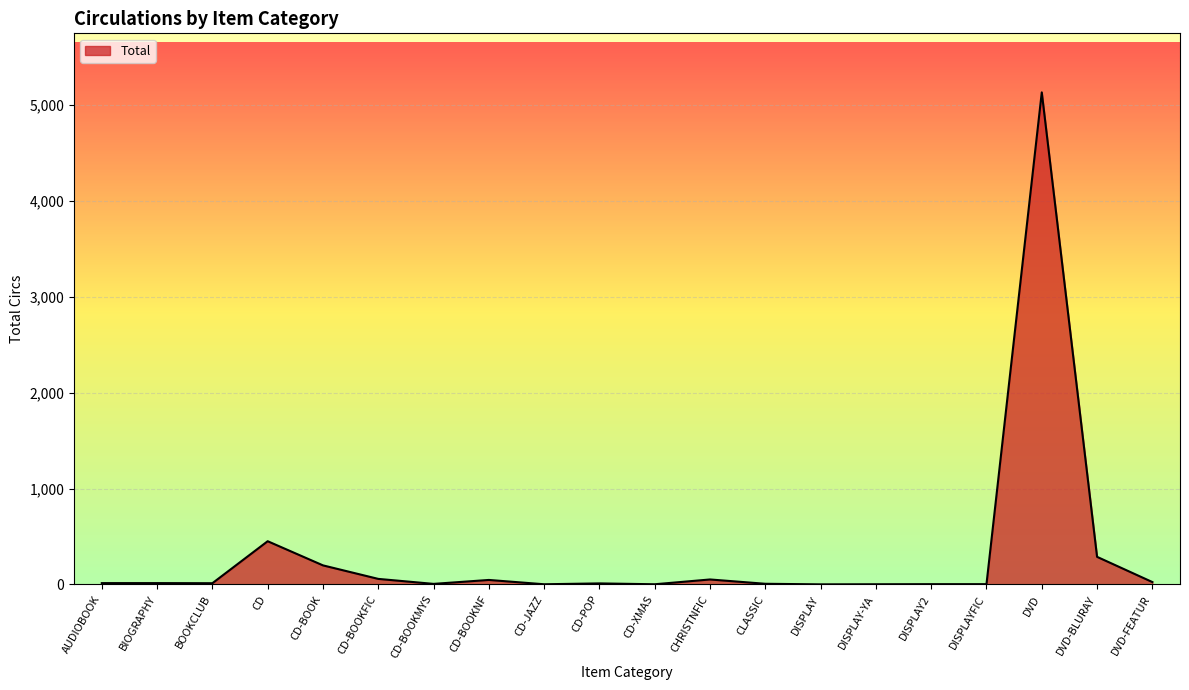

True or false: there are more than 0 points higher than both neighbors.

True